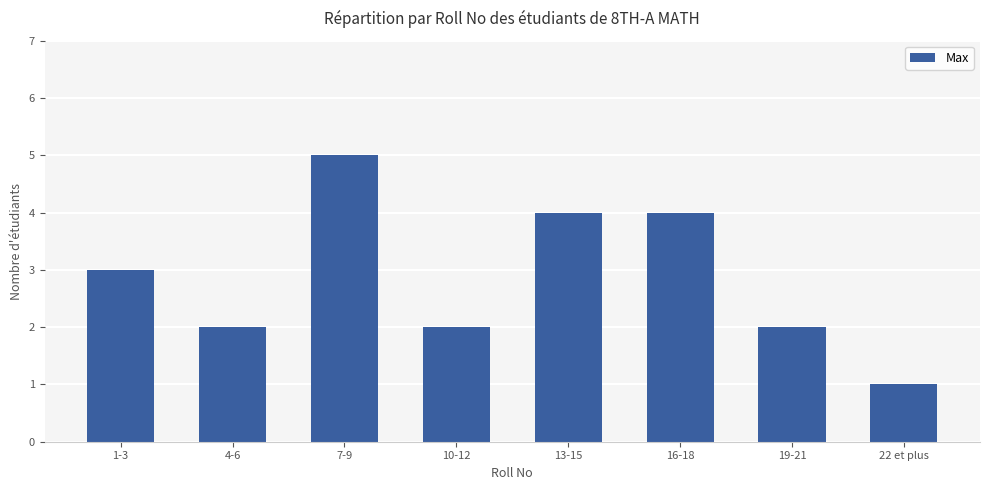

What position from the right is 1-3?

8